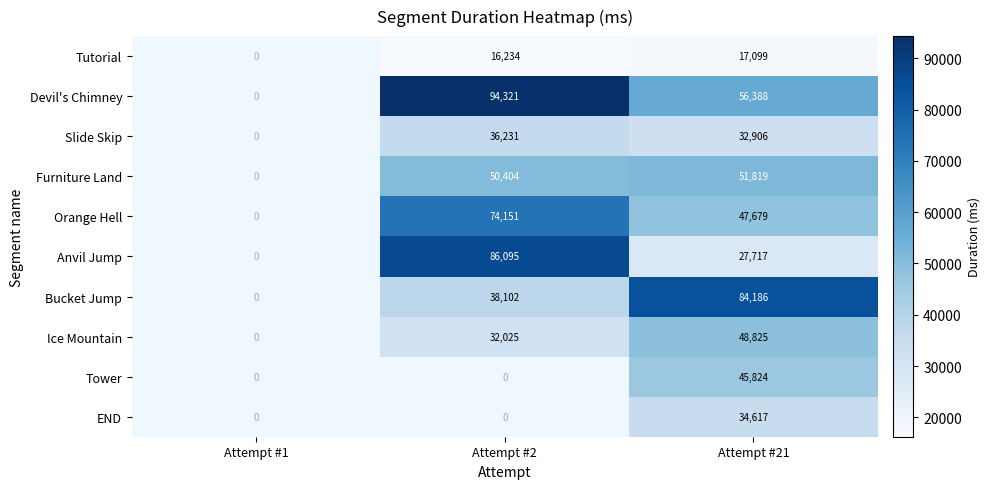

What is the total value across all series at Attempt #21?

447060